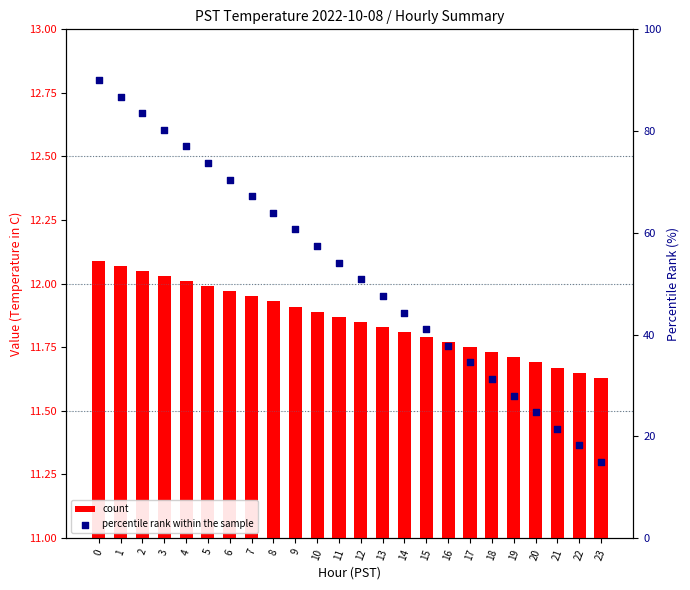

Is the value of percentile rank within the sample at 7 greater than the value of count at 2?

Yes